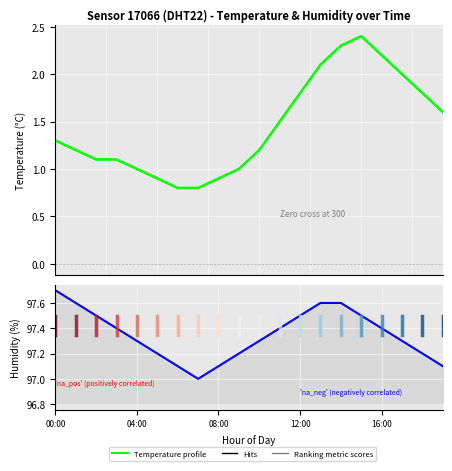

What is the value of the Humidity profile point at the 18th from the left?

97.3